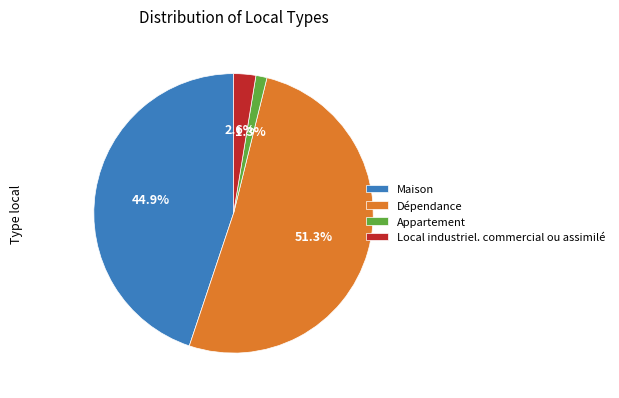

How many slices are in this pie chart?

4